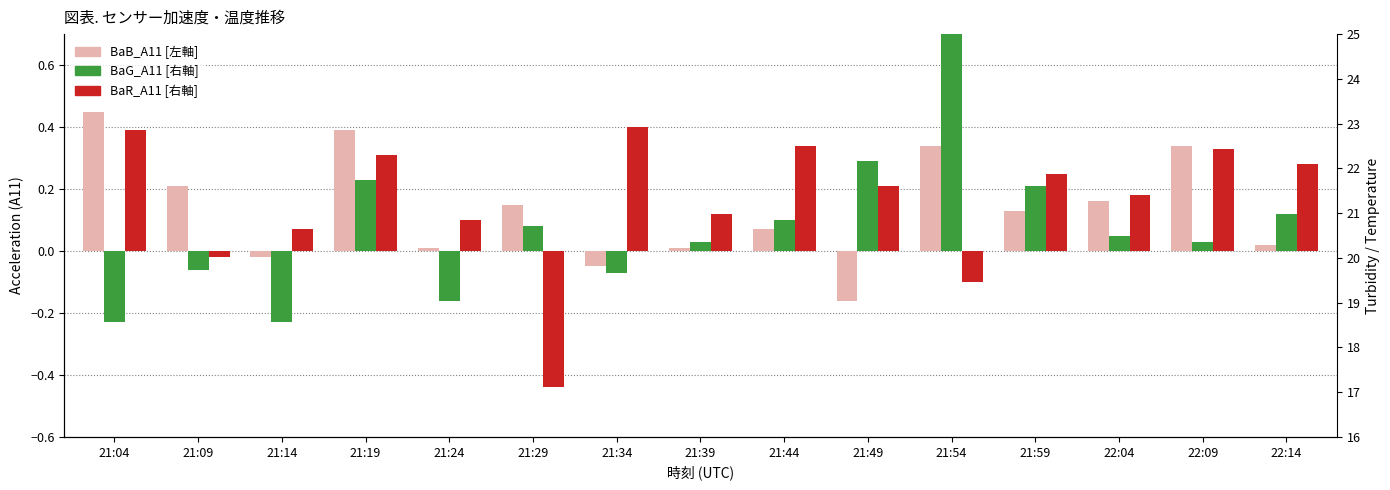

What is the spread (max minus min) of values at 21:14?

0.3